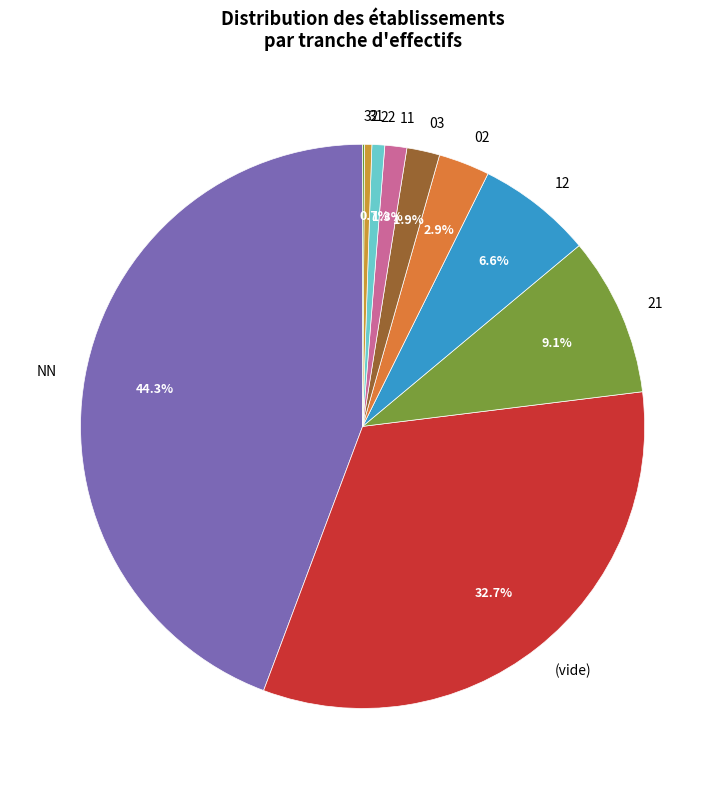

Which category has the biggest portion of the pie?

NN